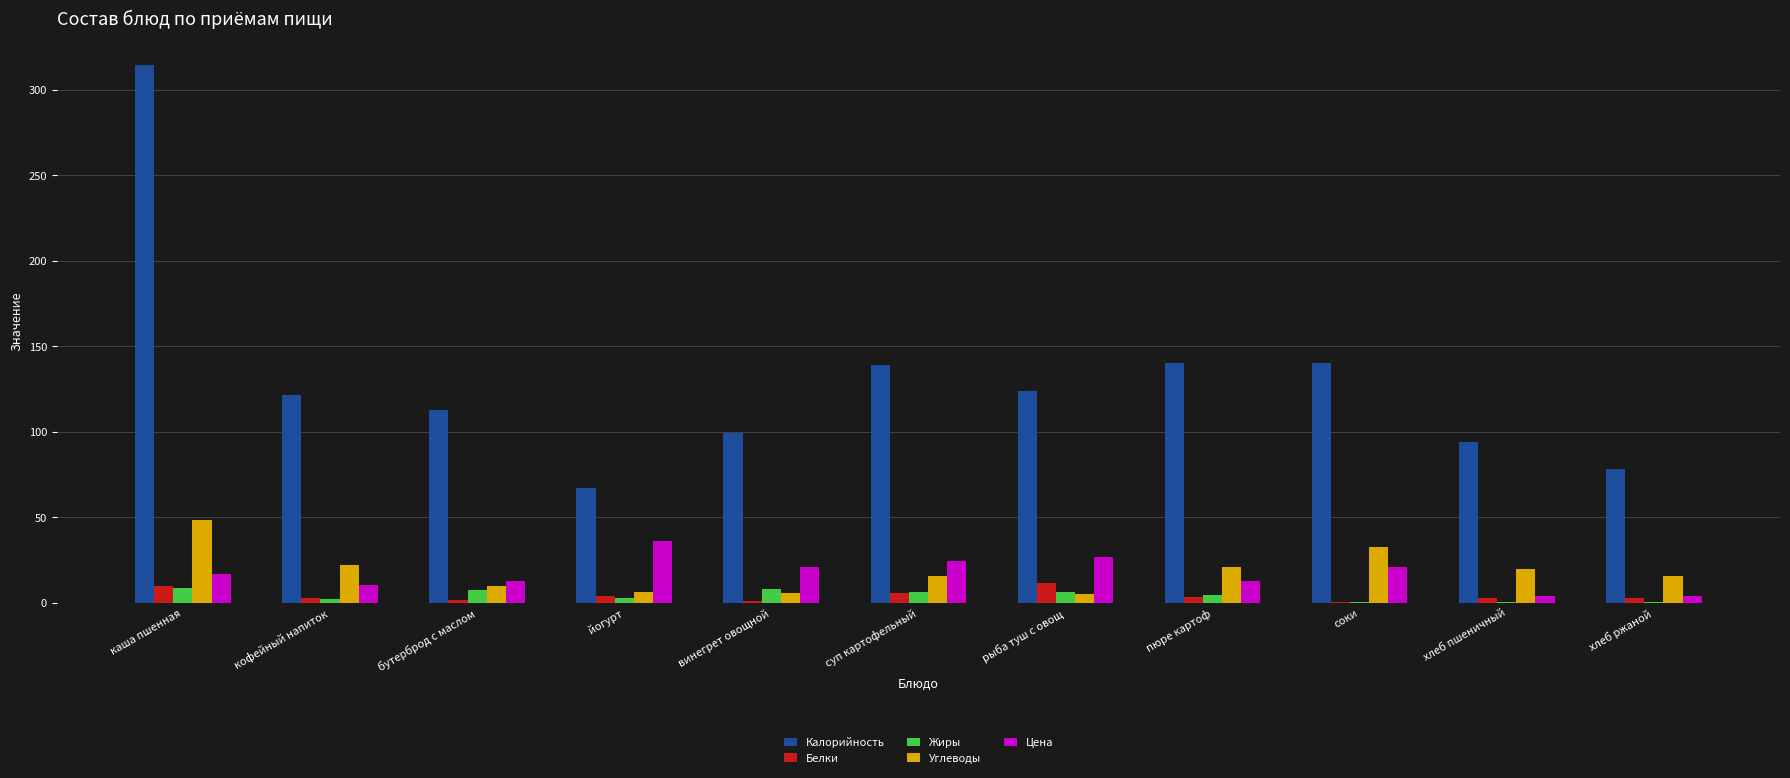

Which series changed the most between кофейный напиток and йогурт?

Калорийность